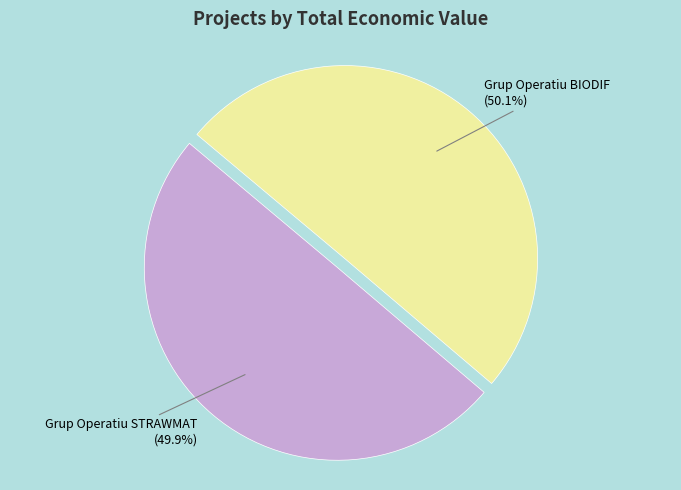

What percentage is the Grup Operatiu BIODIF slice, to the nearest percent?

50%